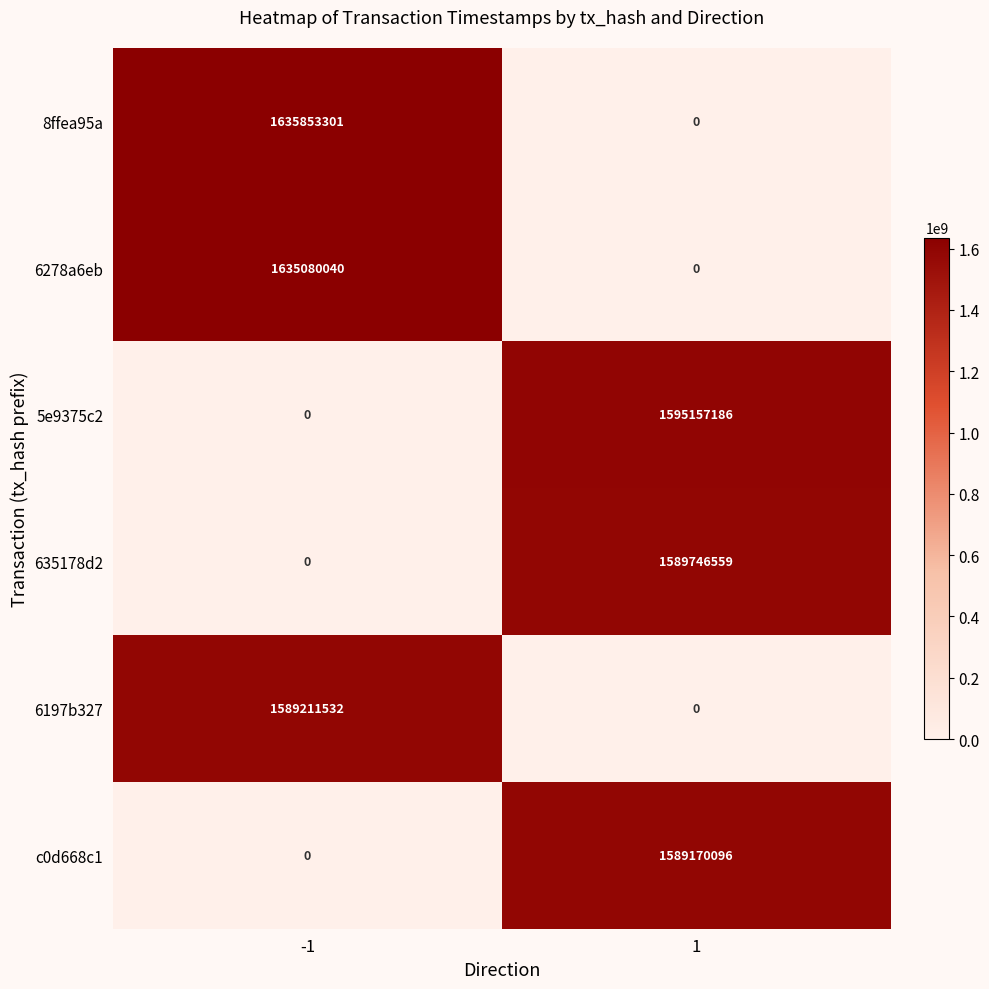

List the series in order of their peak value, lowest first.

c0d668c1, 6197b327, 635178d2, 5e9375c2, 6278a6eb, 8ffea95a